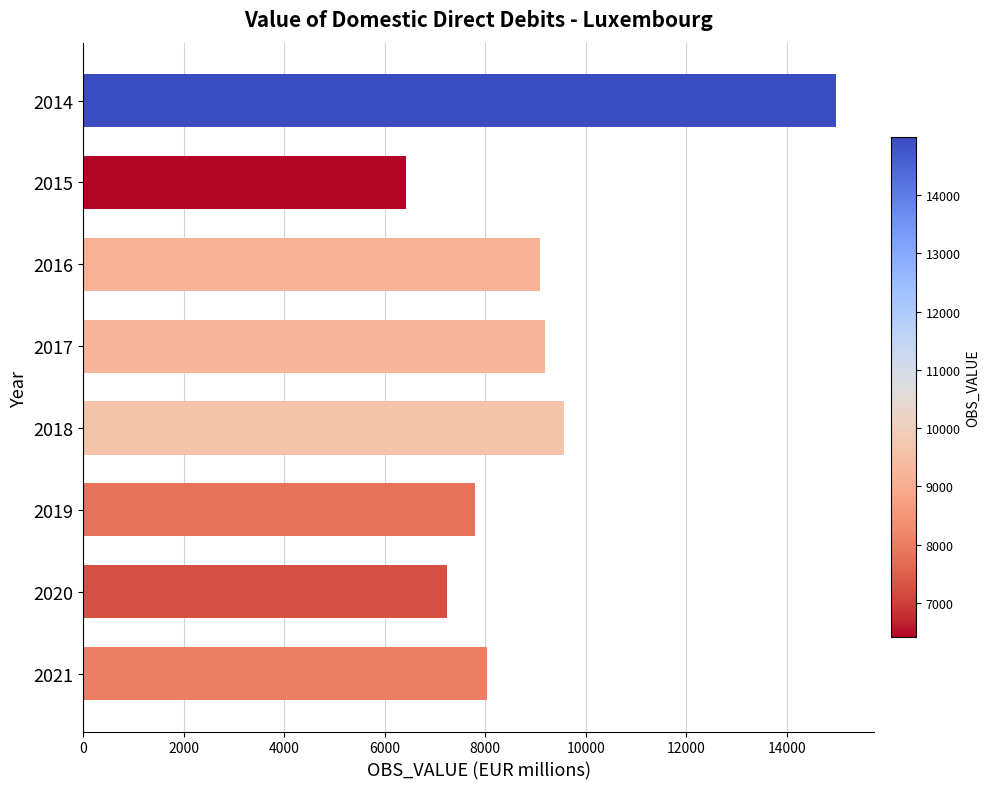

What is the value of the 5th bar from the top?

9569.6